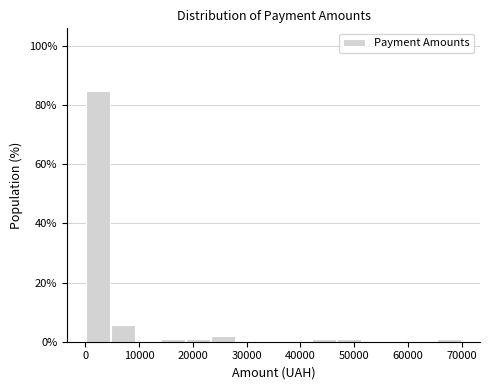

Reading left to right, transcribe this chart: for each bar, give the range it covers on the x-axis and its height. Neither the bar edges nor the heights are printed on the chart, so give them approximately, as read against the axes.

0 to 5000: 84
5000 to 9000: 6
9000 to 14000: 0
14000 to 19000: under 2
19000 to 23000: under 2
23000 to 28000: under 2
28000 to 33000: 0
33000 to 37000: 0
37000 to 42000: 0
42000 to 47000: under 2
47000 to 51000: under 2
51000 to 56000: 0
56000 to 61000: 0
61000 to 65000: 0
65000 to 70000: under 2